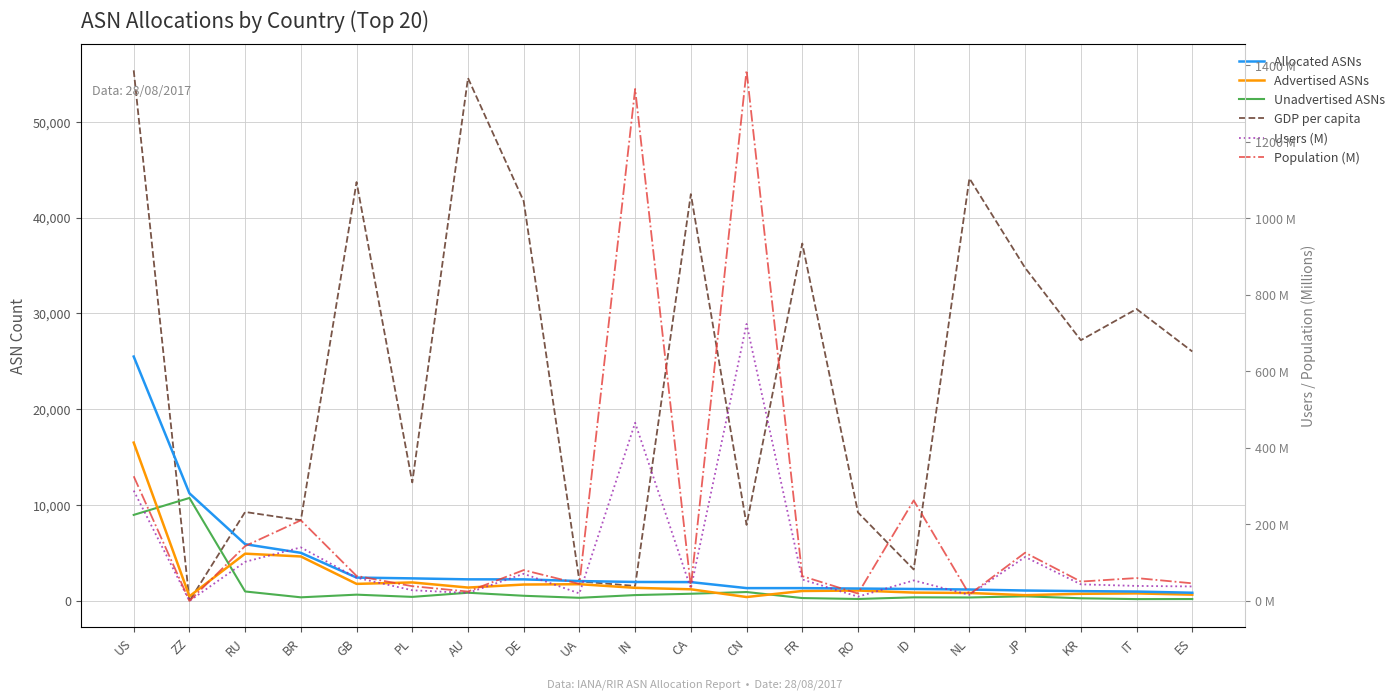

Reading left to right, extract all data points from this chart.

Allocated ASNs: US=25499.0	ZZ=11231.0	RU=5922.0	BR=5019.0	GB=2437.0	PL=2355.0	AU=2253.0	DE=2252.0	UA=2075.0	IN=1981.0	CA=1965.0	CN=1339.0	FR=1339.0	RO=1293.0	ID=1248.0	NL=1192.0	JP=1088.0	KR=1023.0	IT=979.0	ES=855.0
Advertised ASNs: US=16521.0	ZZ=486.0	RU=4933.0	BR=4641.0	GB=1781.0	PL=1931.0	AU=1397.0	DE=1712.0	UA=1747.0	IN=1369.0	CA=1215.0	CN=408.0	FR=1039.0	RO=1087.0	ID=872.0	NL=830.0	JP=604.0	KR=745.0	IT=787.0	ES=656.0
Unadvertised ASNs: US=8978.0	ZZ=10745.0	RU=989.0	BR=378.0	GB=656.0	PL=424.0	AU=856.0	DE=540.0	UA=328.0	IN=612.0	CA=750.0	CN=931.0	FR=300.0	RO=206.0	ID=376.0	NL=362.0	JP=484.0	KR=278.0	IT=192.0	ES=199.0
GDP per capita: US=55362.0	ZZ=0.0	RU=9283.0	BR=8420.0	GB=43703.0	PL=12368.0	AU=54558.0	DE=41704.0	UA=2037.0	IN=1566.0	CA=42448.0	CN=7939.0	FR=37293.0	RO=9231.0	ID=3281.0	NL=44089.0	JP=34751.0	KR=27205.0	IT=30460.0	ES=26027.0
Users (M): US=288.3	ZZ=0.0	RU=102.2	BR=139.9	GB=60.6	PL=27.9	AU=20.9	DE=71.0	UA=19.6	IN=465.6	CA=32.3	CN=723.8	FR=56.0	RO=11.2	ID=53.6	NL=15.9	JP=114.9	KR=43.4	IT=39.2	ES=37.9
Population (M): US=325.8	ZZ=0.0	RU=143.4	BR=210.8	GB=65.4	PL=38.6	AU=24.5	DE=80.6	UA=44.5	IN=1338.0	CA=36.5	CN=1386.5	FR=64.9	RO=19.3	ID=262.7	NL=17.0	JP=126.1	KR=50.6	IT=59.8	ES=46.1